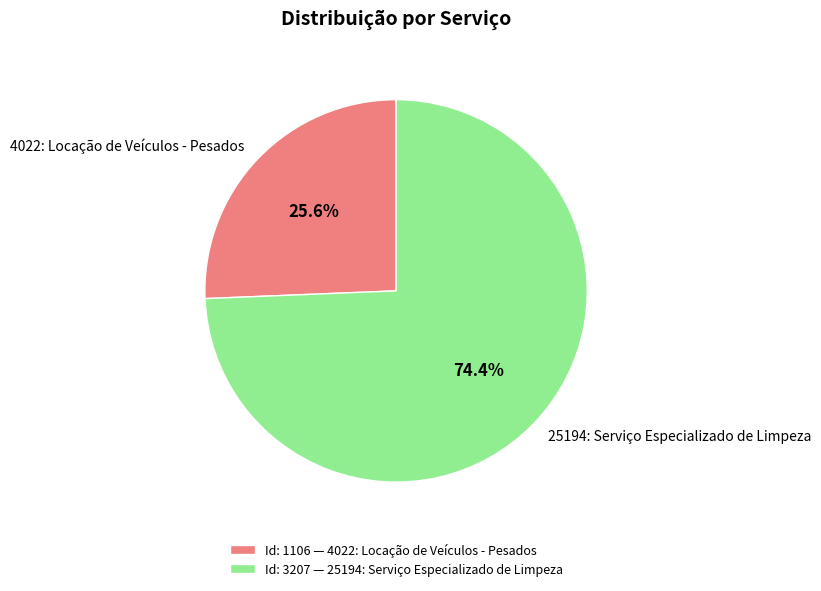

How much of the chart is everything except 4022: Locação de Veículos - Pesados?

74.4%